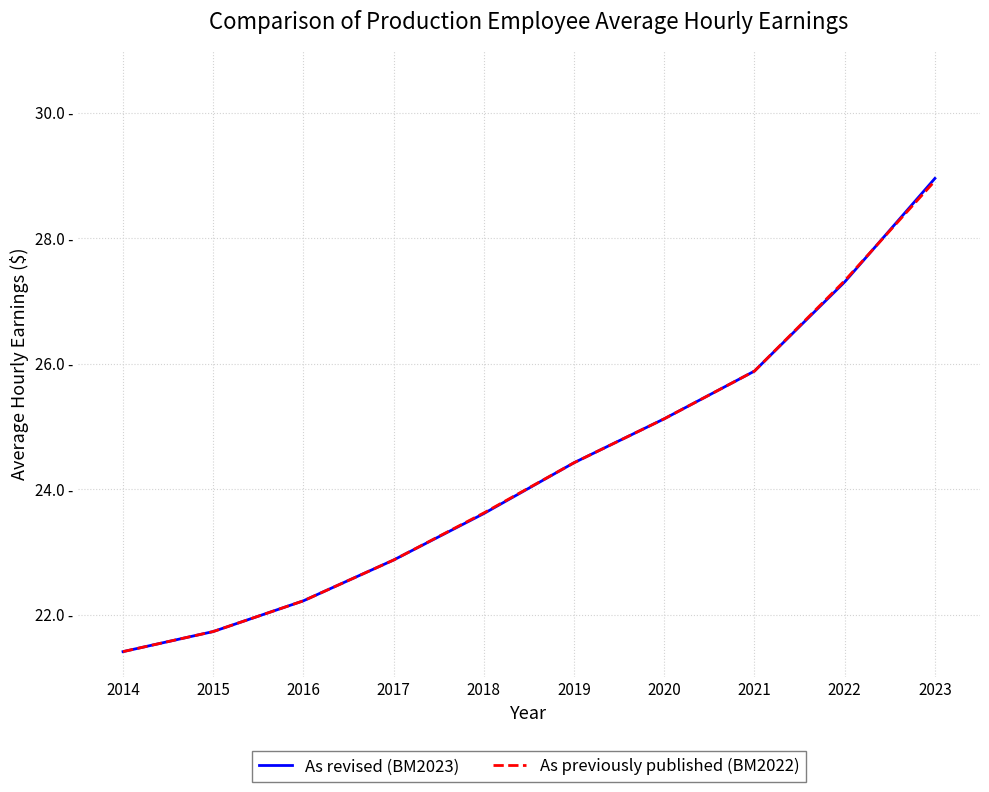

What is the difference between the maximum and second lowest values in the As revised (BM2023) series?

7.2